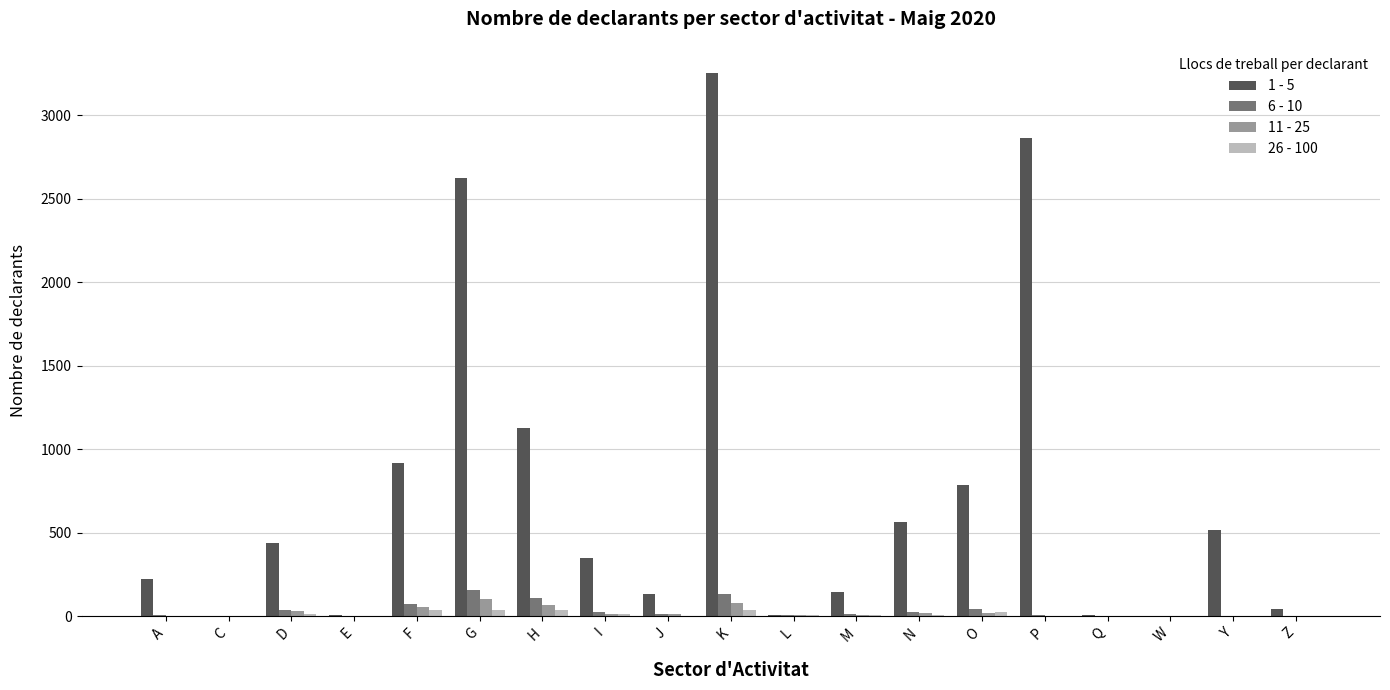

At which label does 1 - 5 first exceed 348?

D